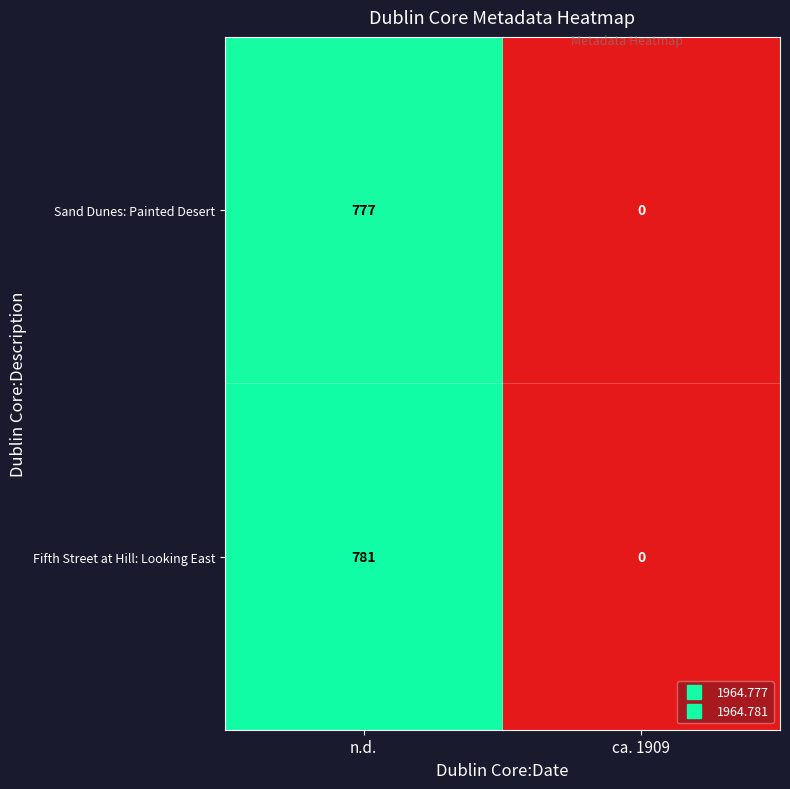

Reading left to right, what are all the values shown in this chart?

Sand Dunes: Painted Desert: 777	0
Fifth Street at Hill: Looking East: 781	0